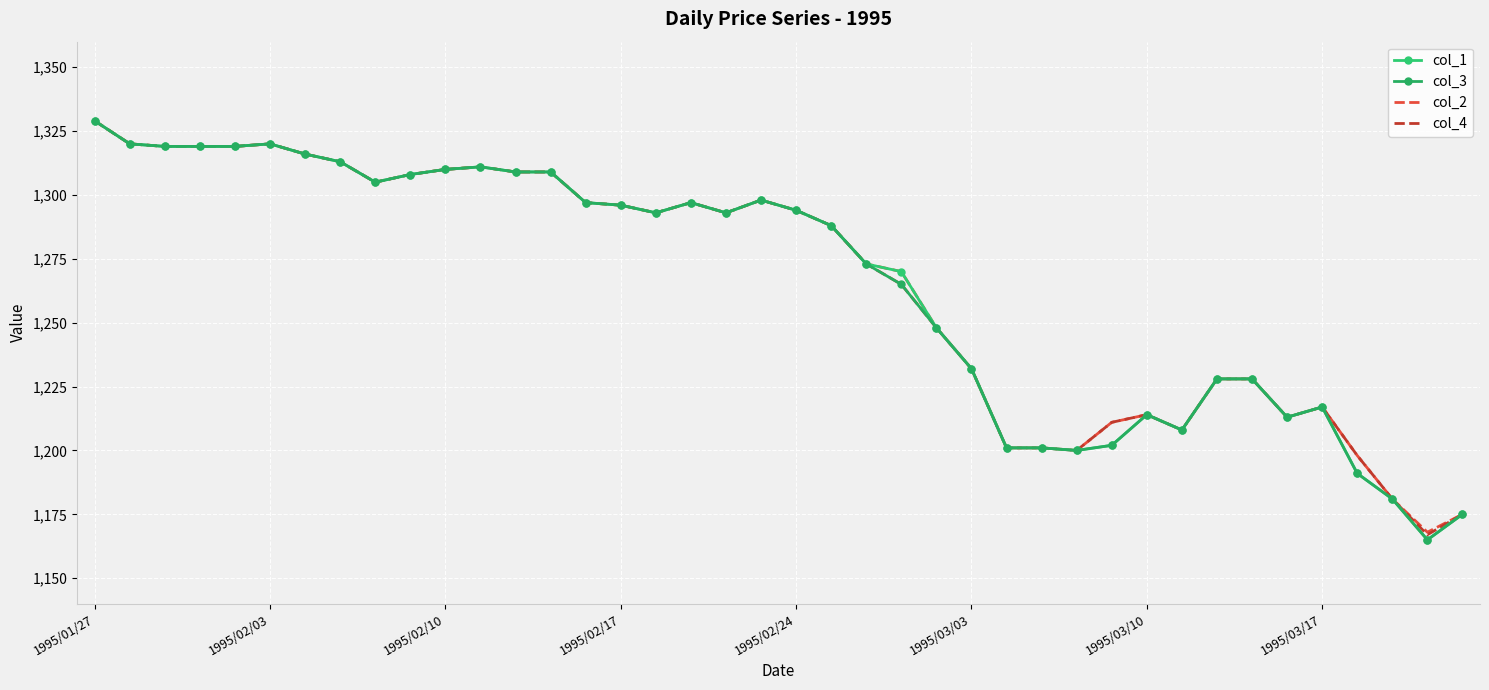

How many series are shown in this chart?

4